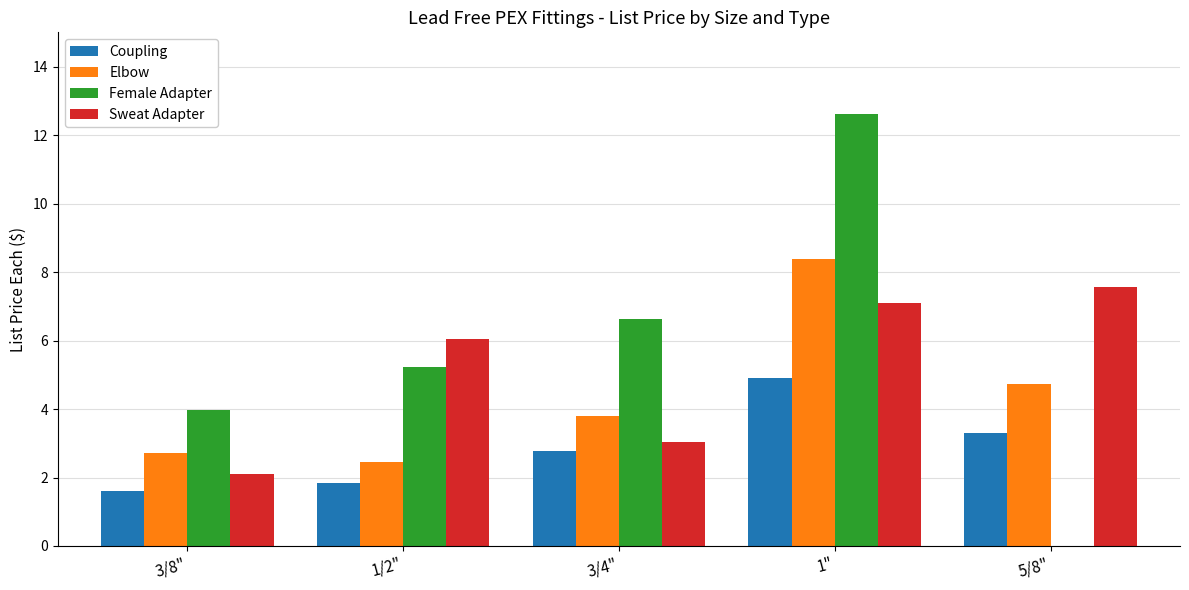

Which category has the highest value in the Sweat Adapter series?

5/8"